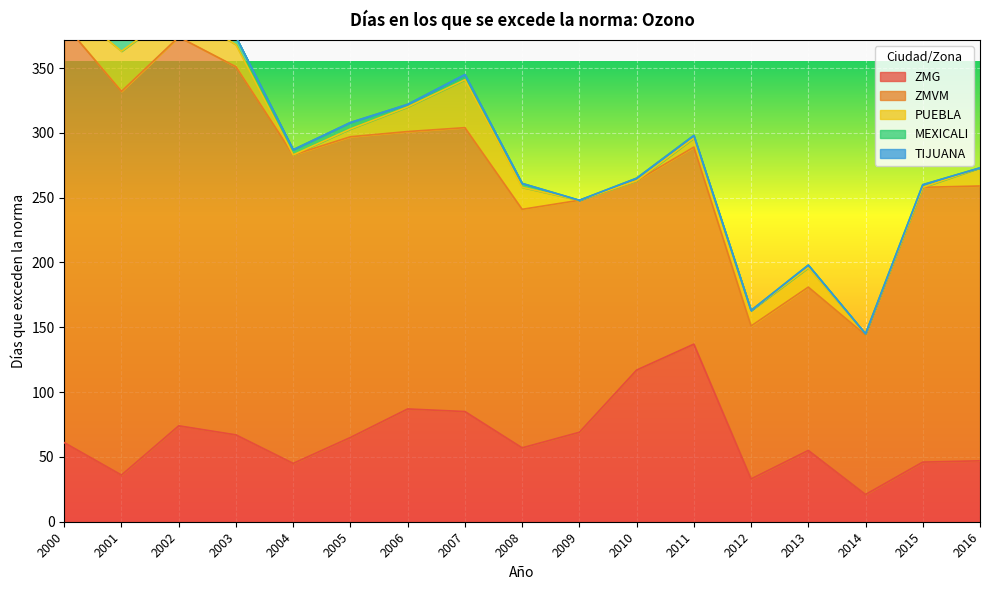

Is the value of MEXICALI at 2013 greater than the value of PUEBLA at 2008?

No